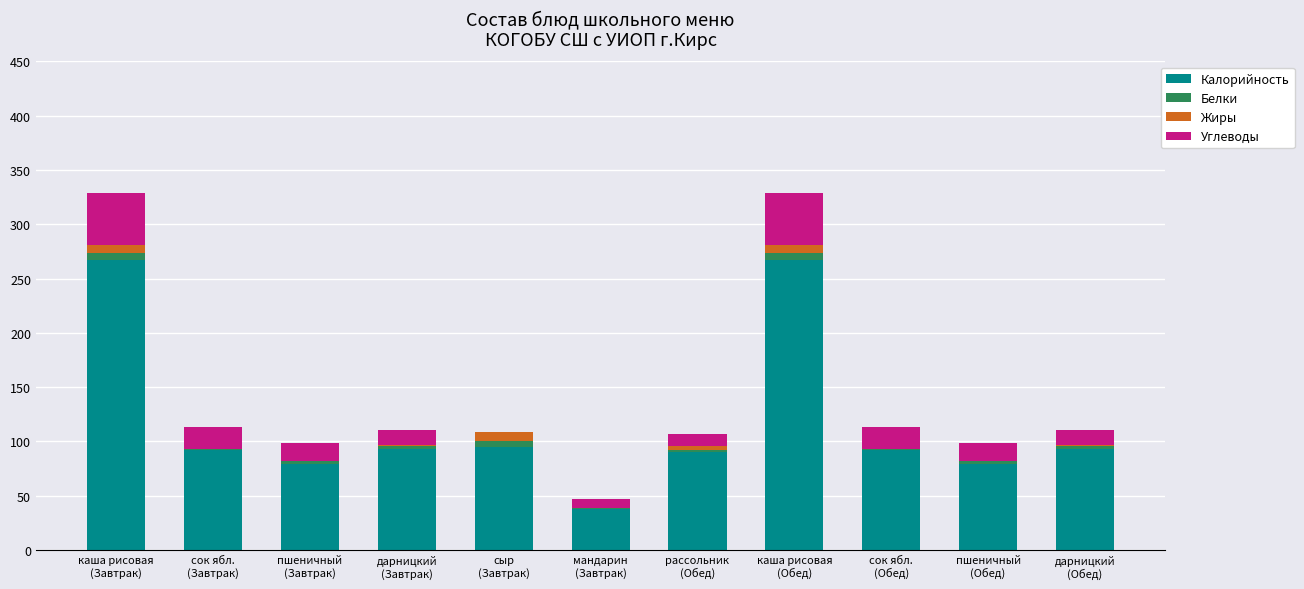

What is the sum of all Калорийность values?

1285.0